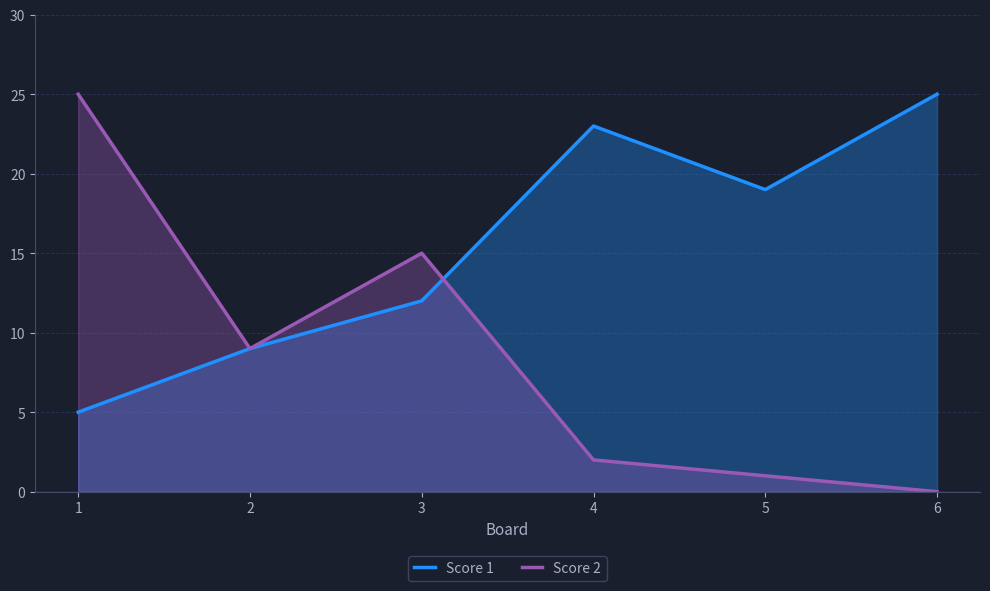

At how many categories does at least one series exceed 6?

6